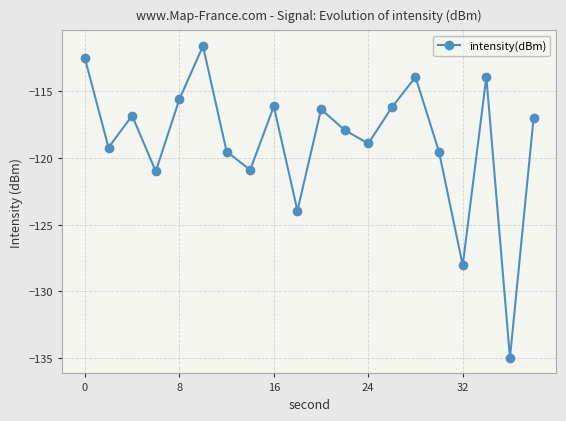

How many interior local valleys (lower than both neighbors) does the data have?

7